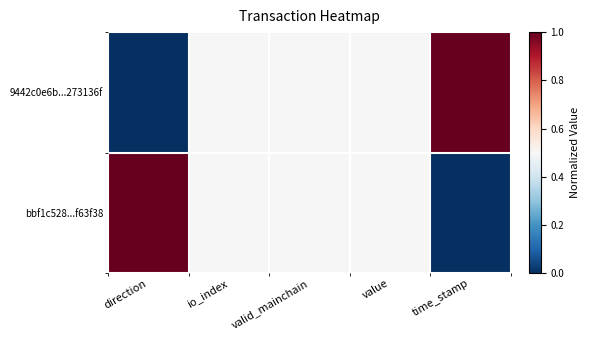

Between direction and time_stamp, which series saw the biggest shift?

9442c0e6b...273136f